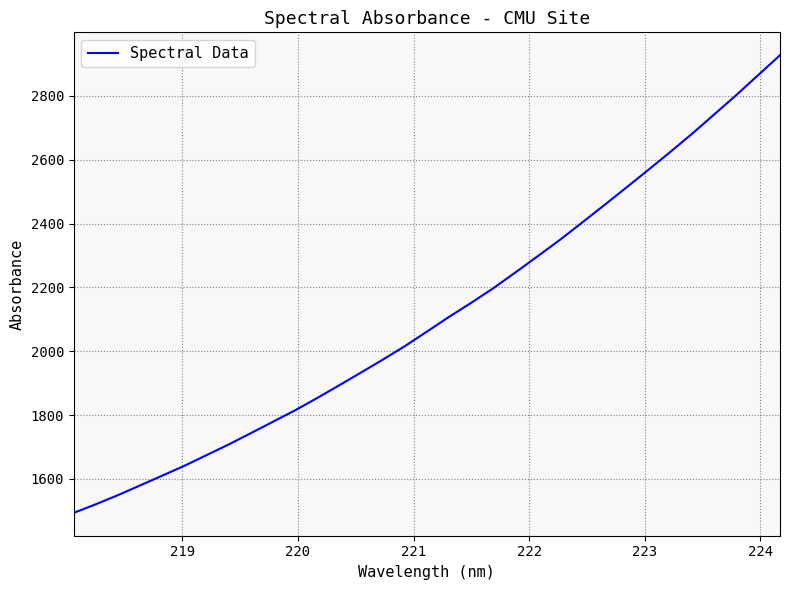

What is the minimum value shown in the chart?

1494.0